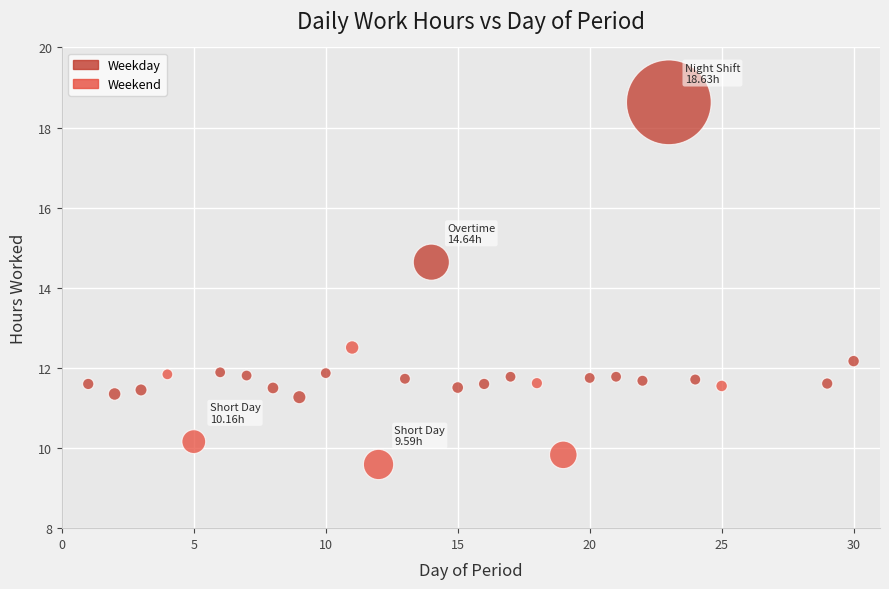

What is the range of Y values (max minus min)?

9.0